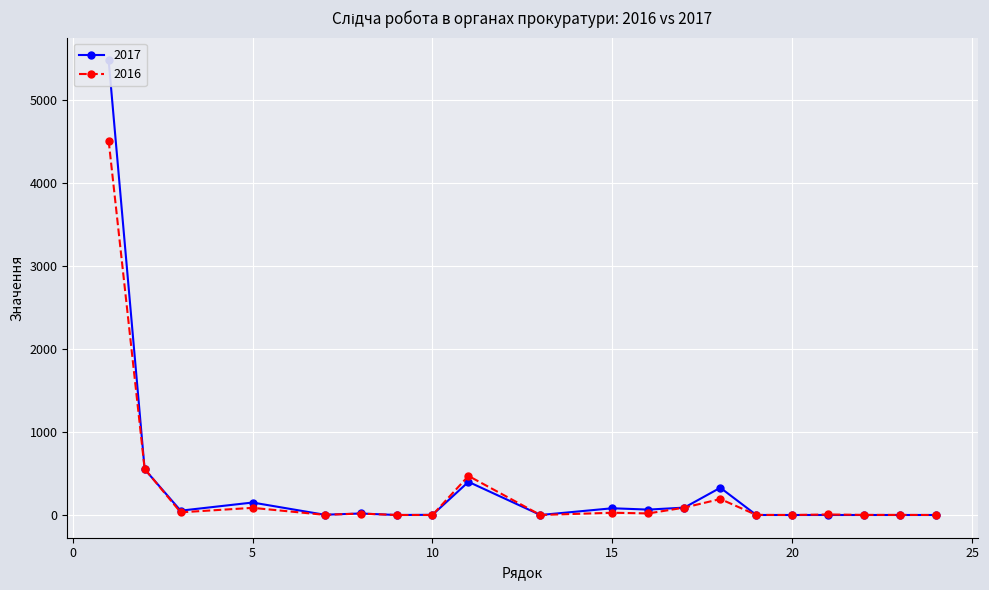

What is the value of the 2017 point at the 2nd from the left?

551